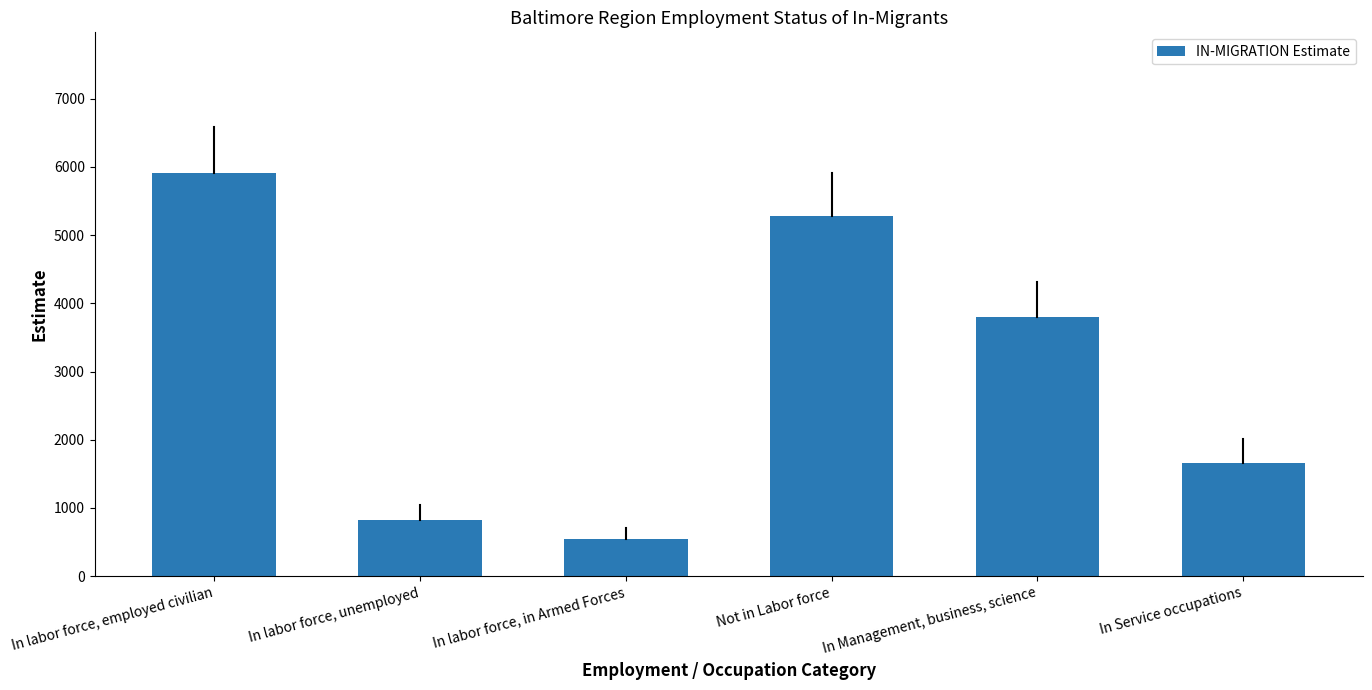

What is the label of the 2nd bar from the right?

In Management, business, science